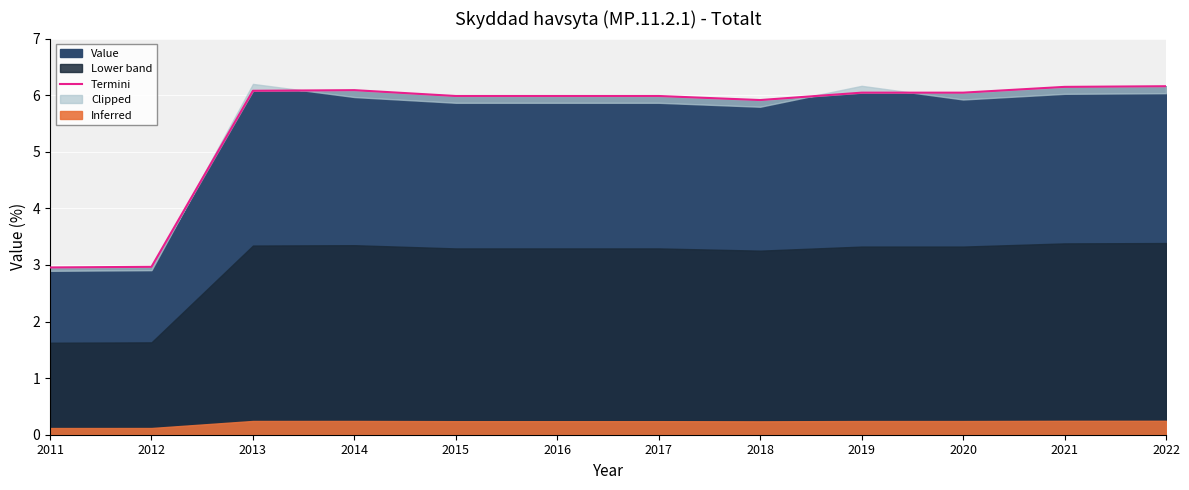

The value at 2015 is 1.6. True or false?

False